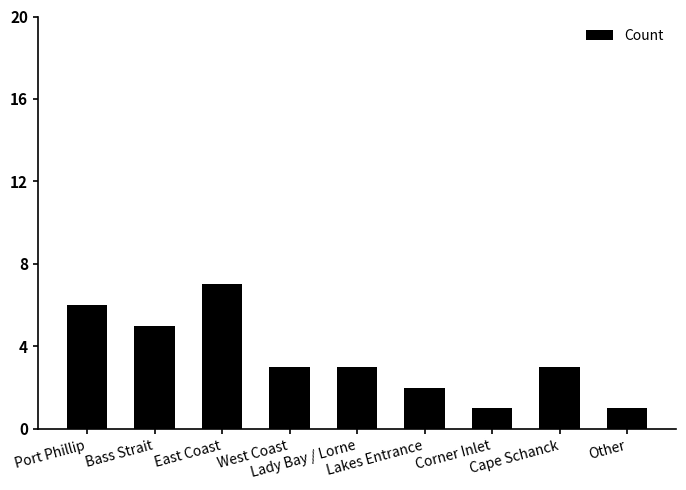

Reading left to right, what are all the values shown in this chart?

Port Phillip=6	Bass Strait=5	East Coast=7	West Coast=3	Lady Bay / Lorne=3	Lakes Entrance=2	Corner Inlet=1	Cape Schanck=3	Other=1